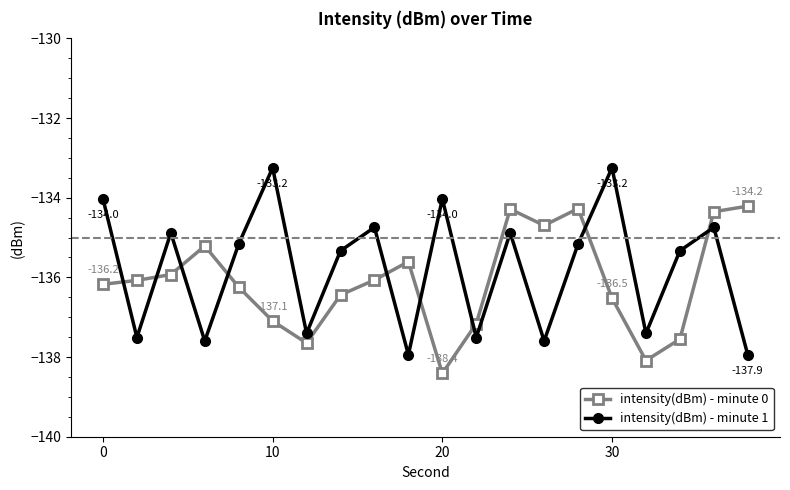

What are all the series names shown in the legend?

intensity(dBm) - minute 0, intensity(dBm) - minute 1